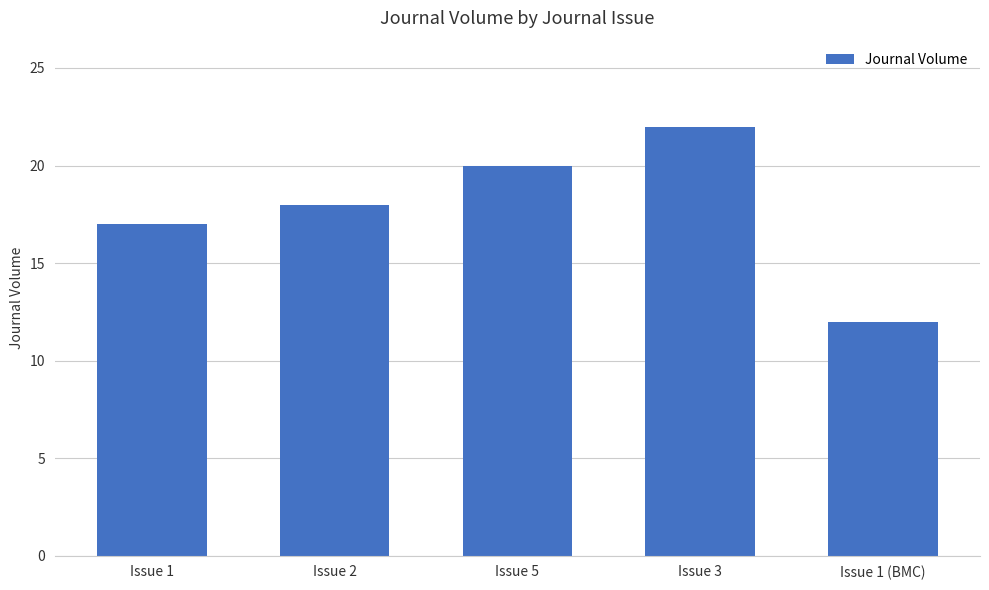

Reading left to right, list all the values displayed in this chart.

17	18	20	22	12